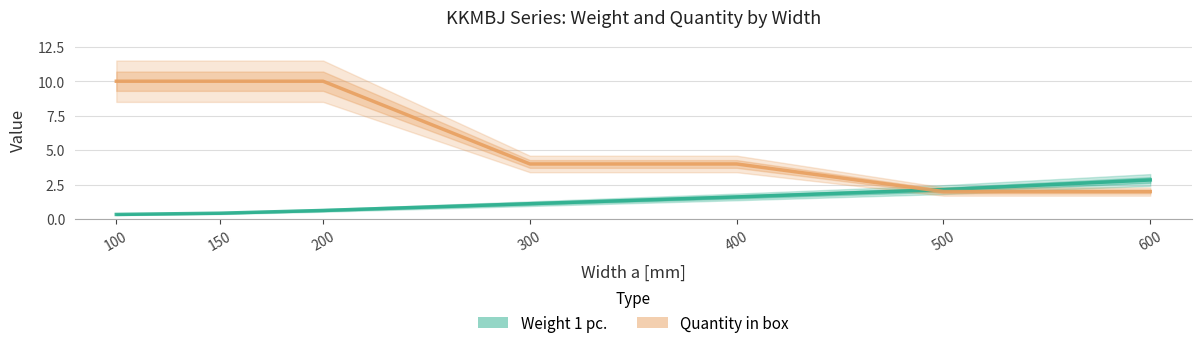

Which series has the largest total across all categories?

Quantity in box